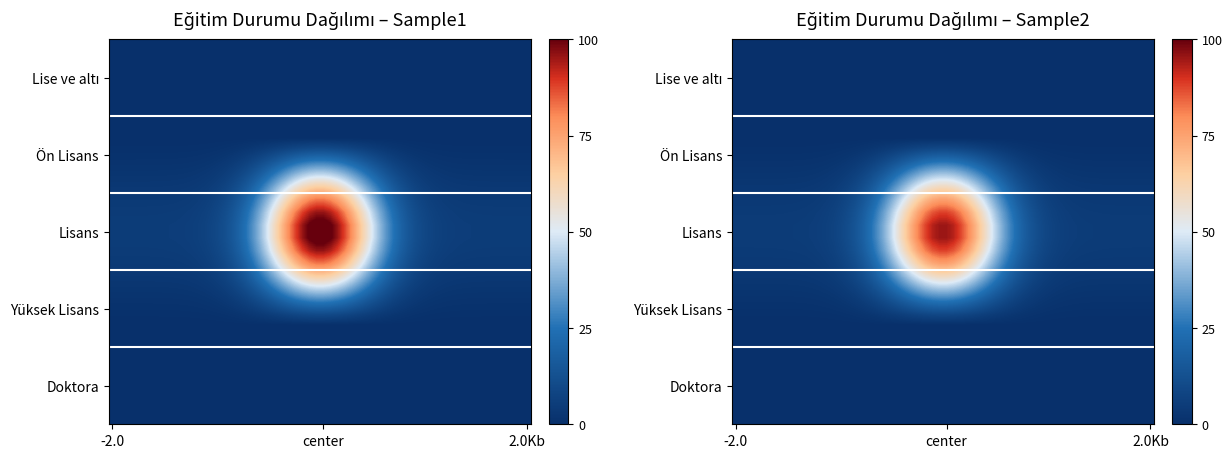

How many series are shown in this chart?

5